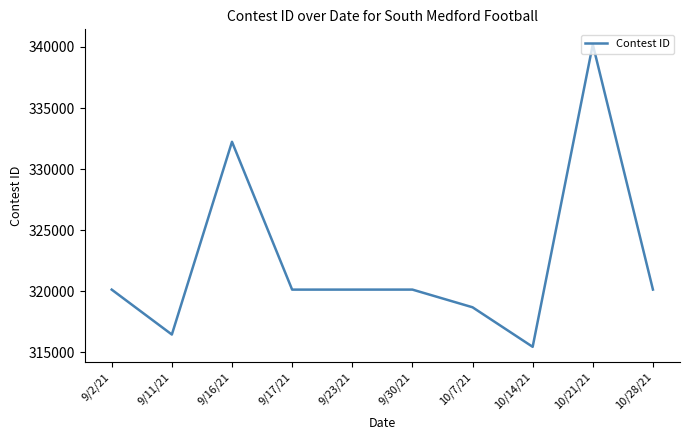

At which label is the value closest to 327827?

9/16/21